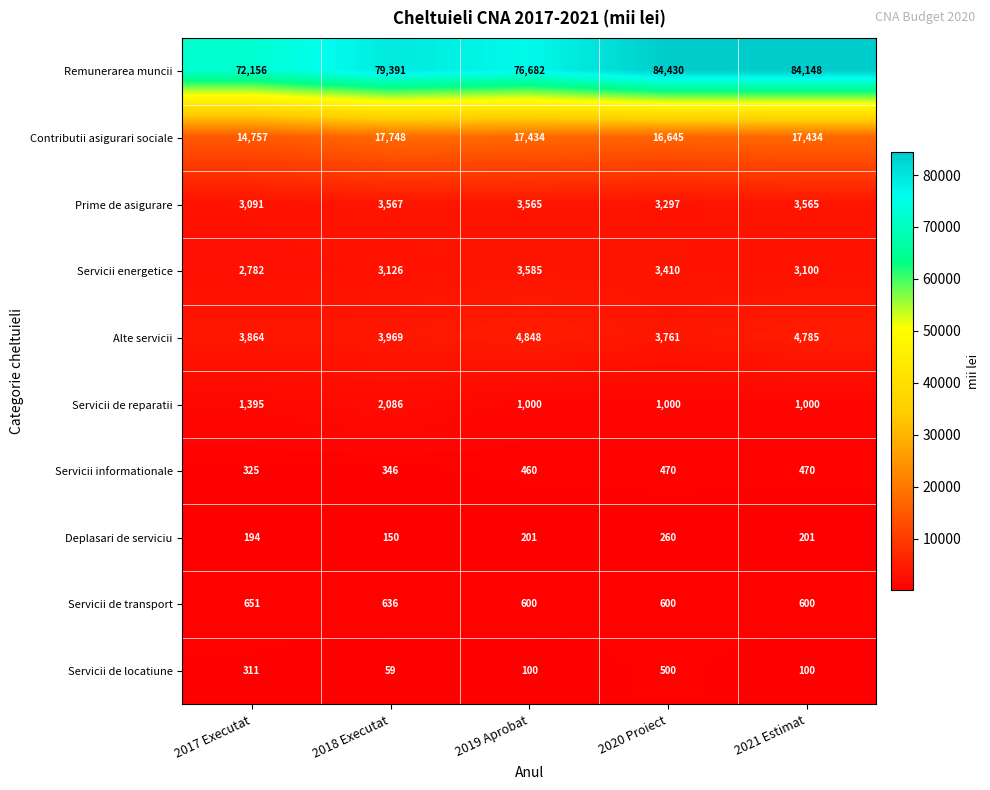

What is the average value of the Servicii de locatiune series?

214